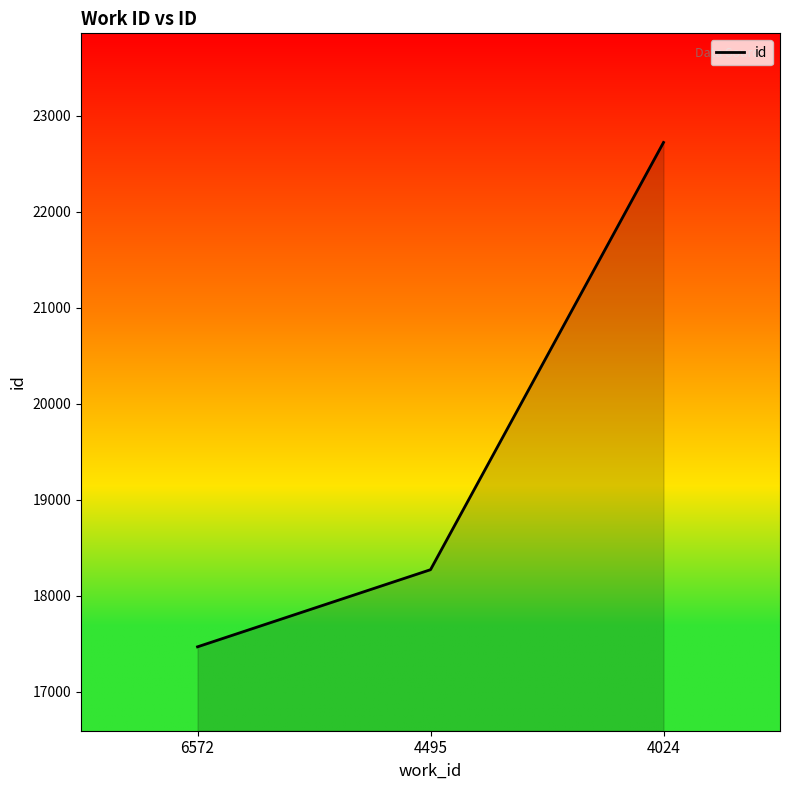

Rank the categories by value from highest to lowest.

4024, 4495, 6572